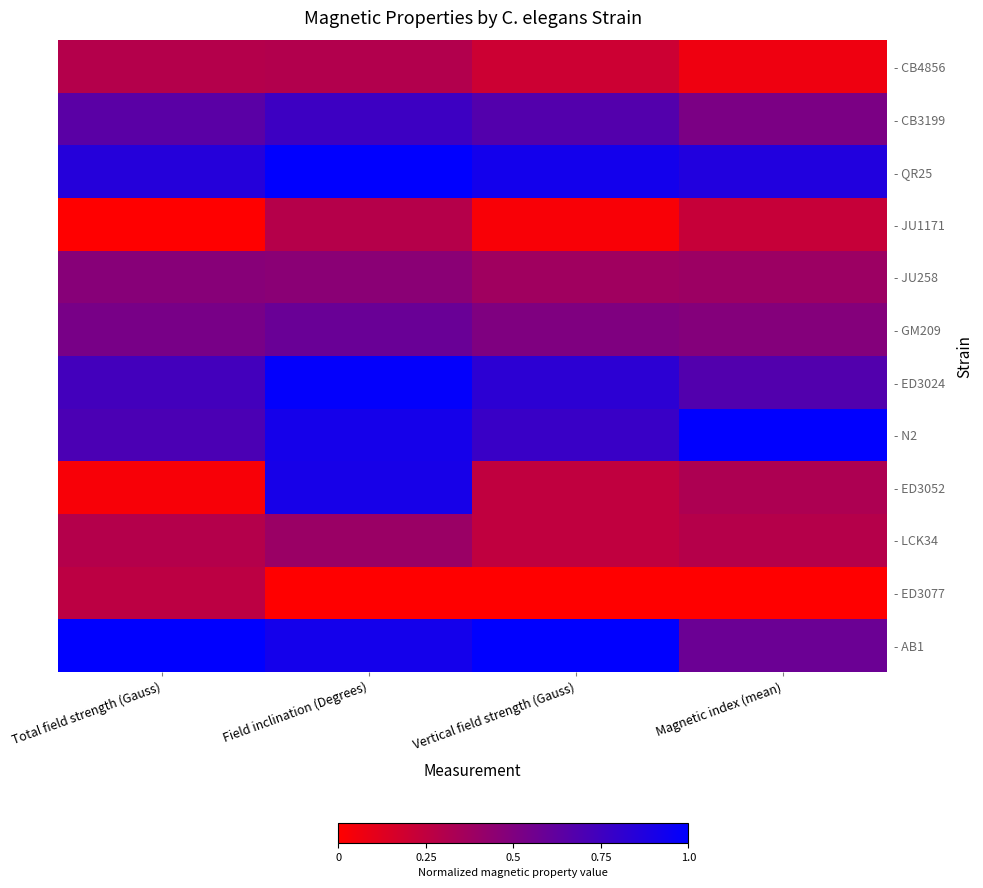

Rank the series at Total field strength (Gauss) from highest to lowest value.

- AB1, - QR25, - ED3024, - N2, - CB3199, - GM209, - JU258, - CB4856, - LCK34, - ED3077, - ED3052, - JU1171